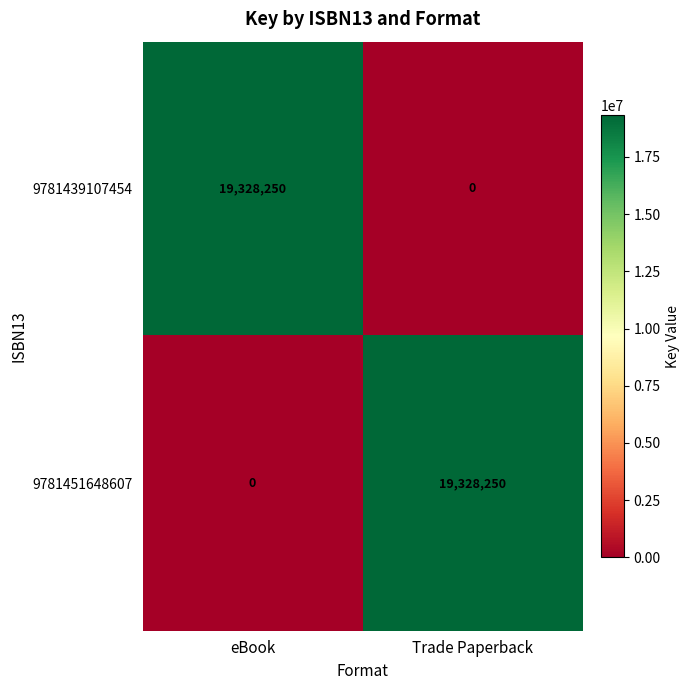

The 9781439107454 series shows 0 at Trade Paperback. True or false?

True